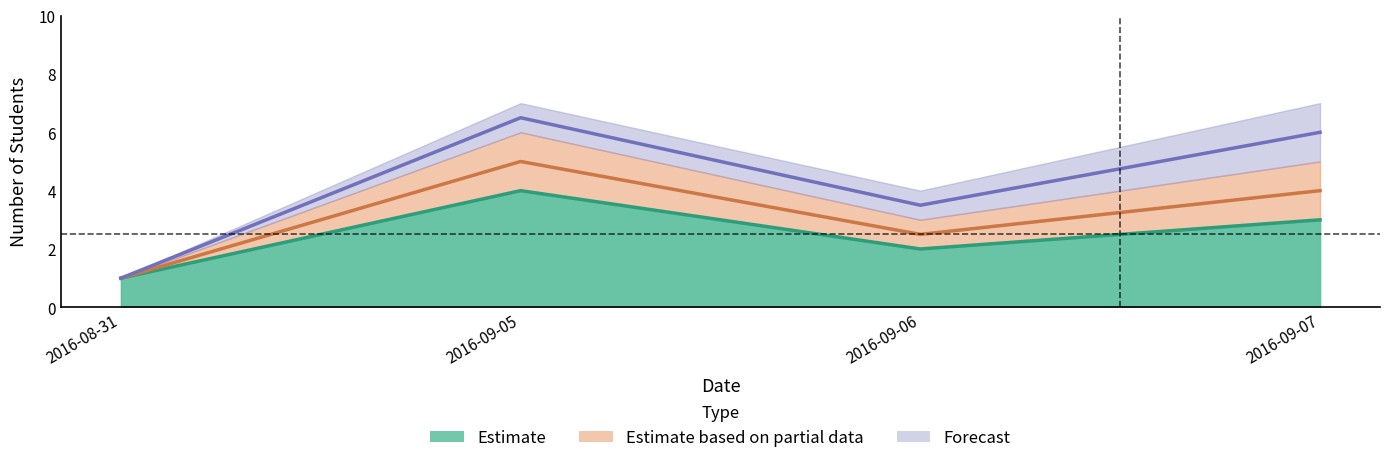

Rank the categories by Estimate value from lowest to highest.

2016-08-31, 2016-09-06, 2016-09-07, 2016-09-05